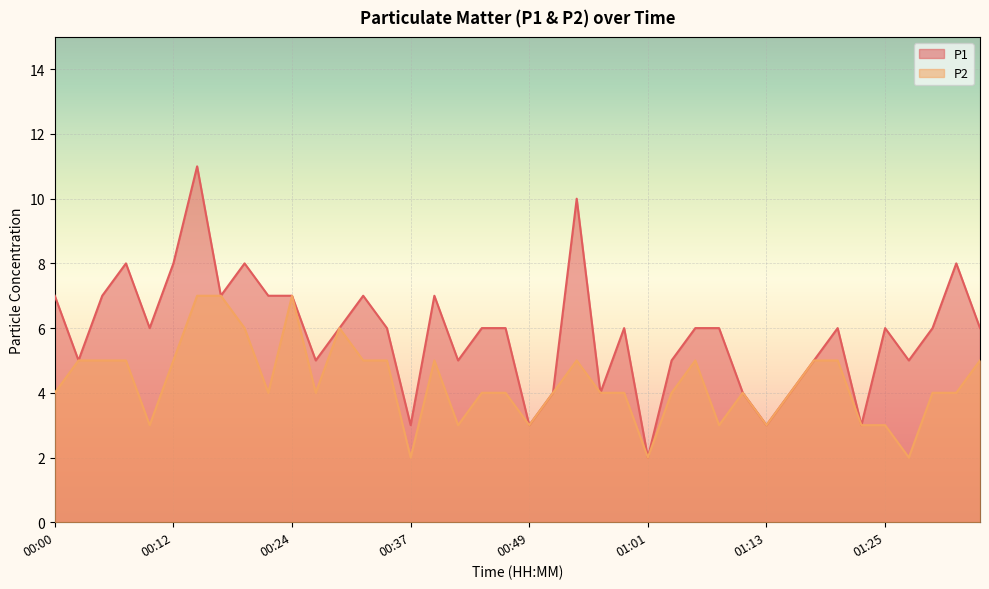

What is the difference between the maximum and second lowest values in the P1 series?

8